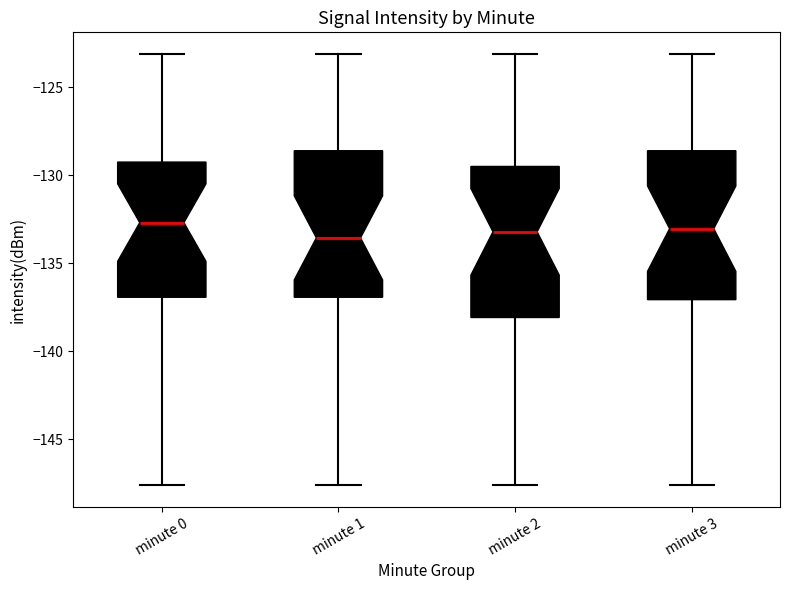

Reading left to right, read every box against the y-axis: the position of its median line, the range the box covers, and the ends of its whiskers. The values are not printed on the chart, so give them approximately, as read against the axis.

minute 0: median -132.5, box -137.0 to -129.0, whiskers -147.5 to -123.0
minute 1: median -133.5, box -137.0 to -128.5, whiskers -147.5 to -123.0
minute 2: median -133.0, box -138.0 to -129.5, whiskers -147.5 to -123.0
minute 3: median -133.0, box -137.0 to -128.5, whiskers -147.5 to -123.0